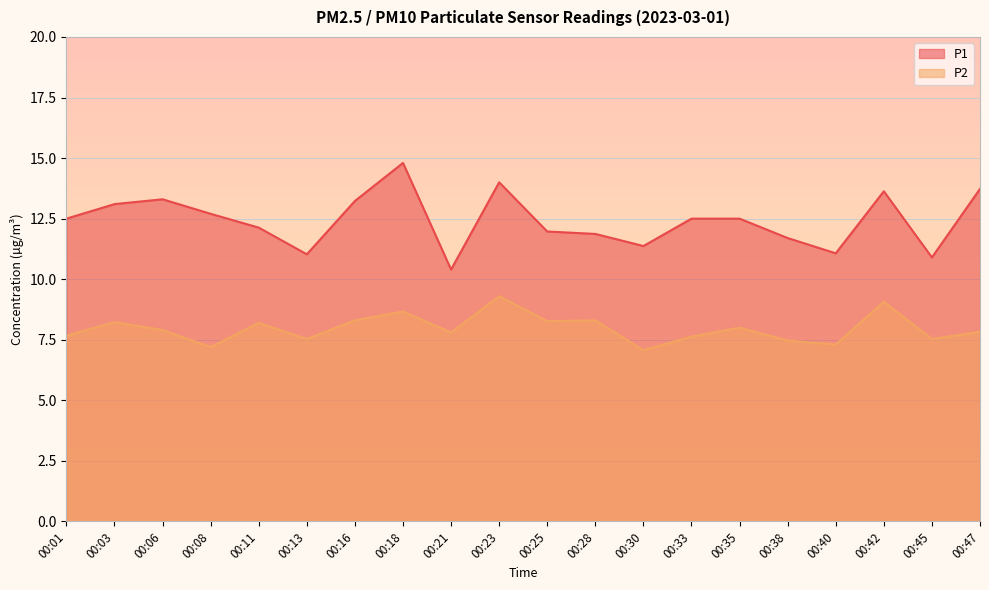

Rank the series by their average value, from lowest to highest.

P2, P1